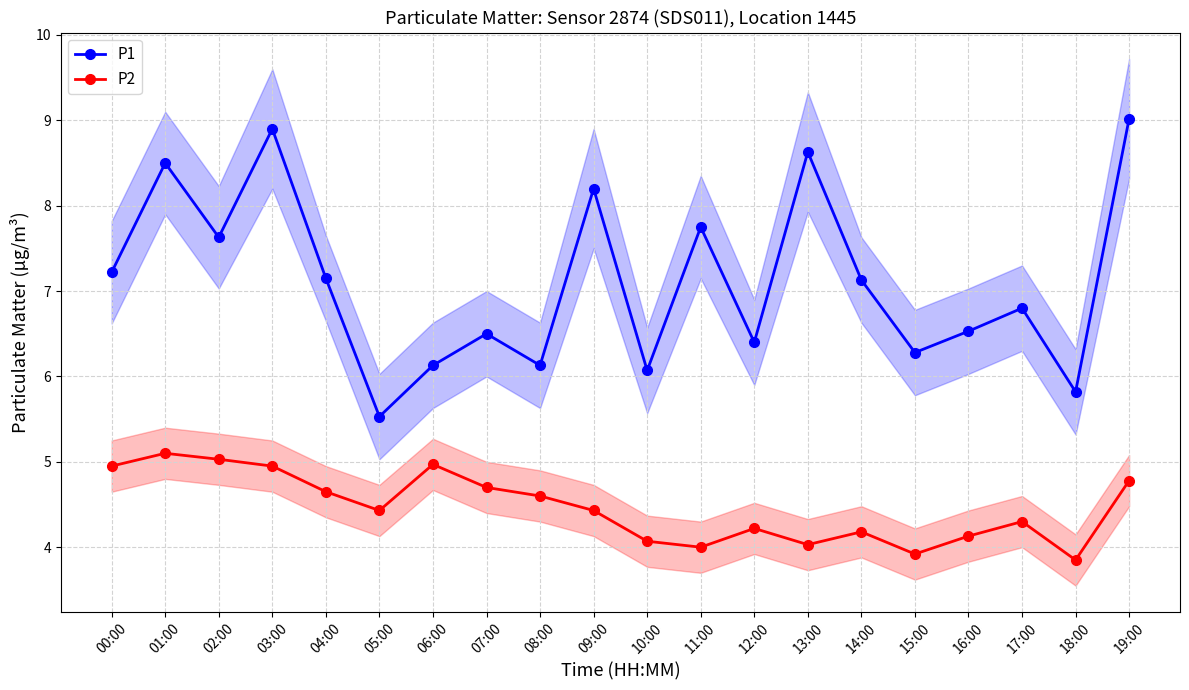

Reading left to right, extract all data points from this chart.

P1: 7.2	8.5	7.6	8.9	7.2	5.5	6.1	6.5	6.1	8.2	6.1	7.8	6.4	8.6	7.1	6.3	6.5	6.8	5.8	9.0
P2: 5.0	5.1	5.0	5.0	4.7	4.4	5.0	4.7	4.6	4.4	4.1	4.0	4.2	4.0	4.2	3.9	4.1	4.3	3.9	4.8